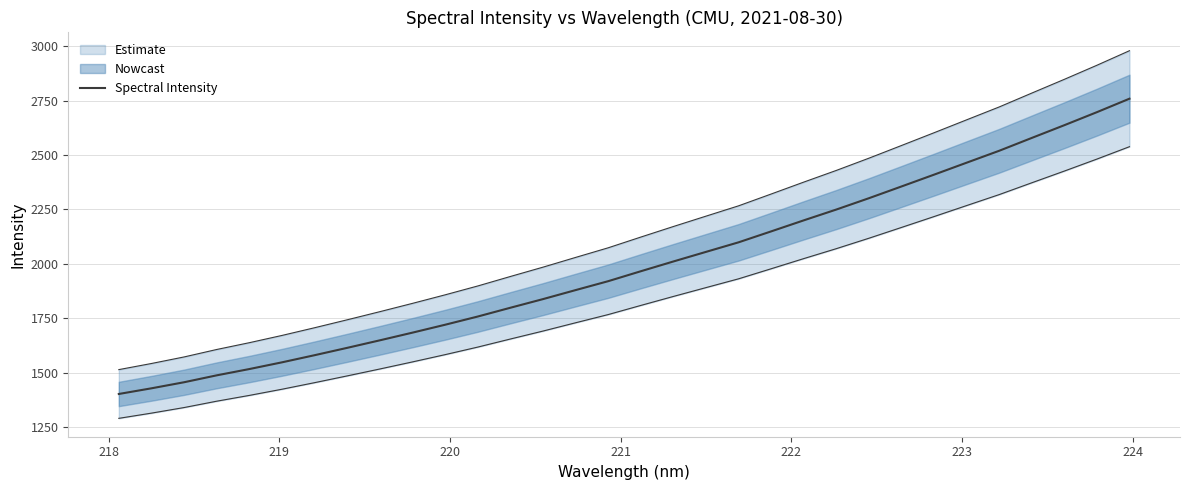

The chart shows a value of 3965.6 at 24. True or false?

False